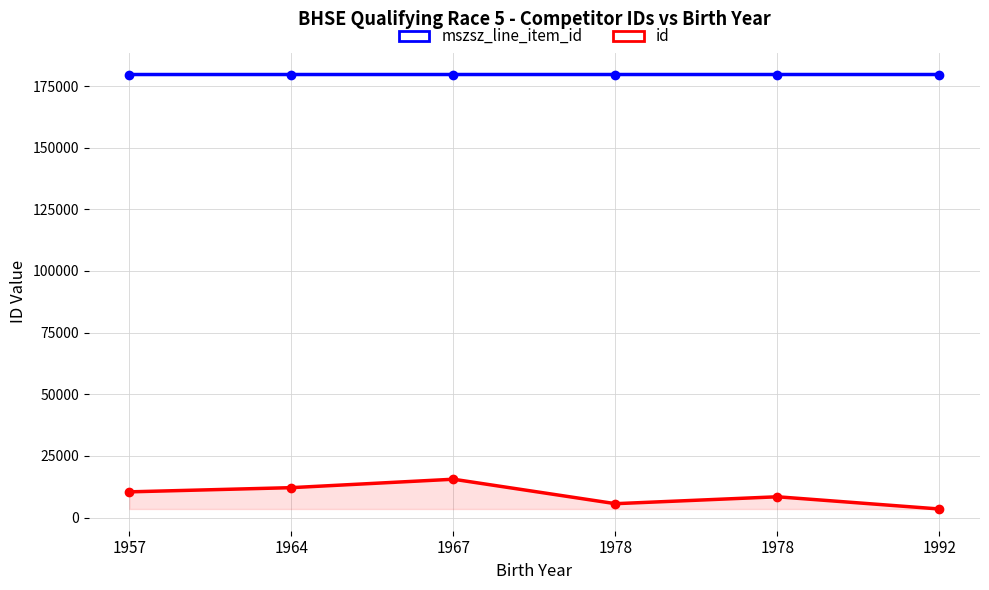

What is the difference between the highest and lowest values at 1957?

169260